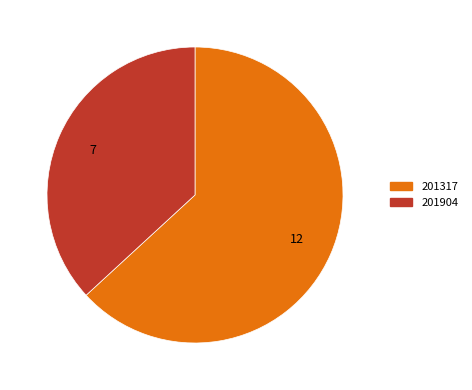

How many segments does this pie chart have?

2